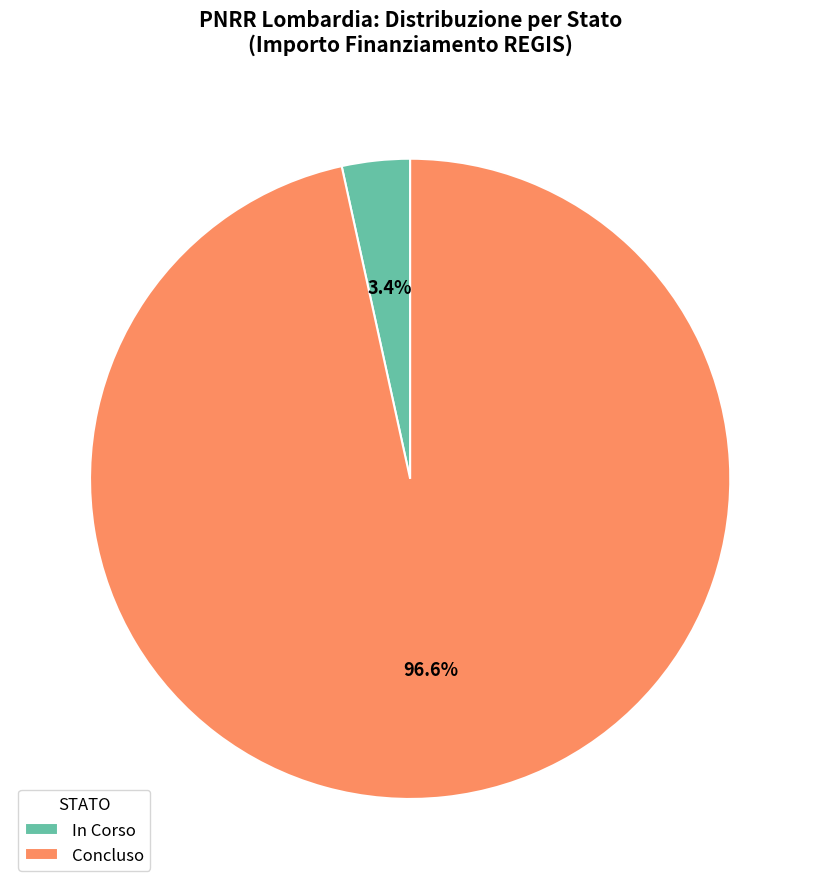

Do Concluso and In Corso together represent more than half of the pie?

Yes